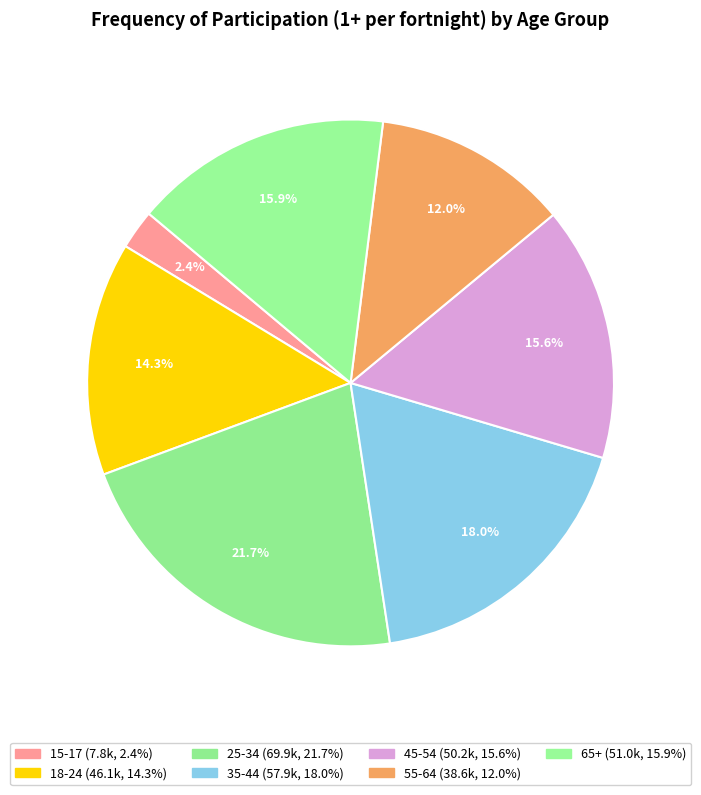

Count the number of slices in the pie.

7